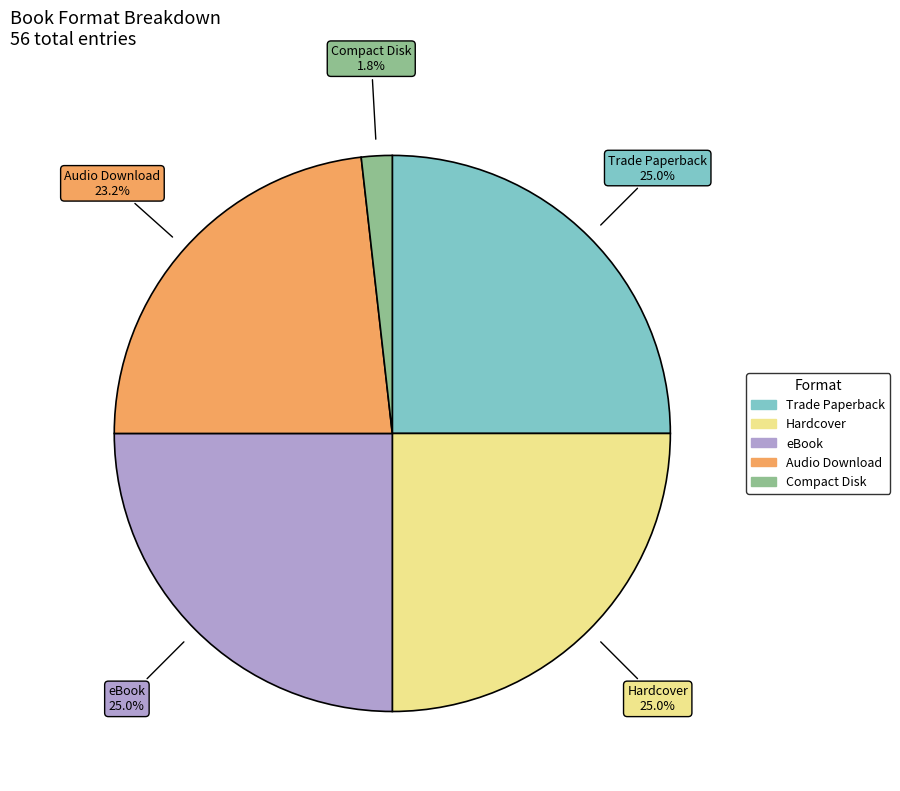

Is there a majority slice in this chart?

No